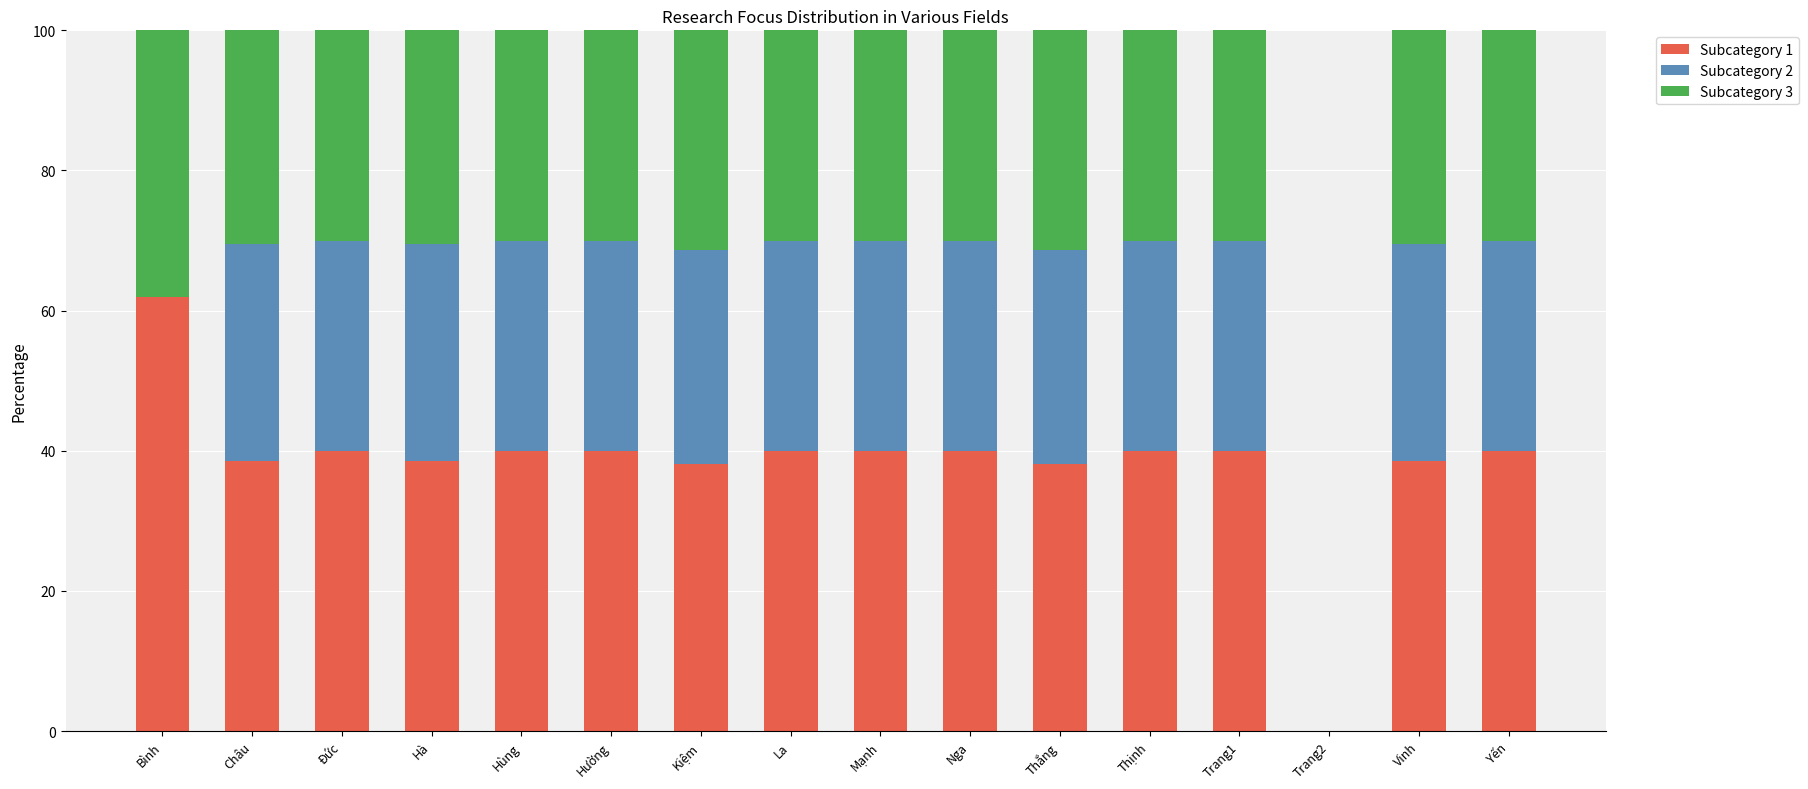

What is the total value across all series at Thắng?

100.0